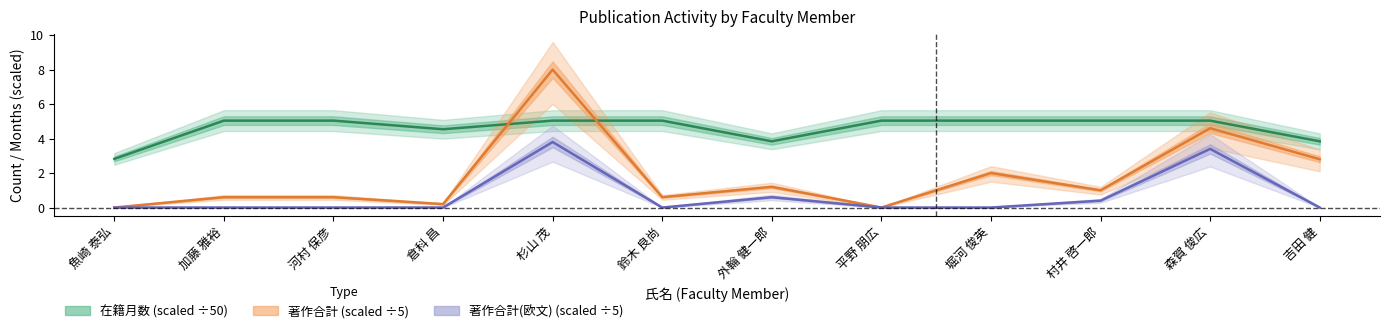

The value of 著作合計 at 外輪 健一郎 is 1.2. True or false?

True